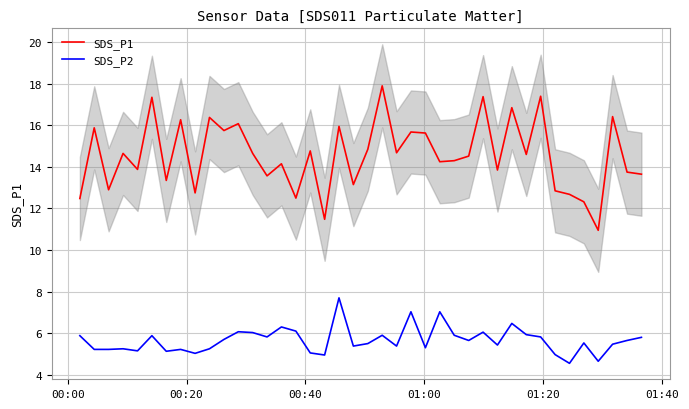

Which series has the widest spread of values?

SDS_P1